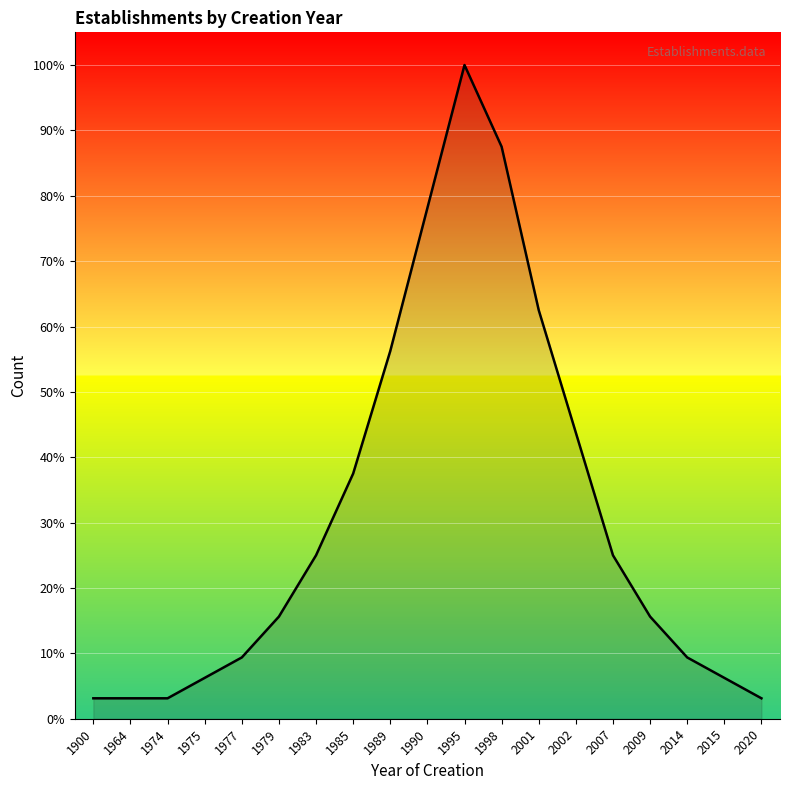

The value at 2020 is 5.0. True or false?

False